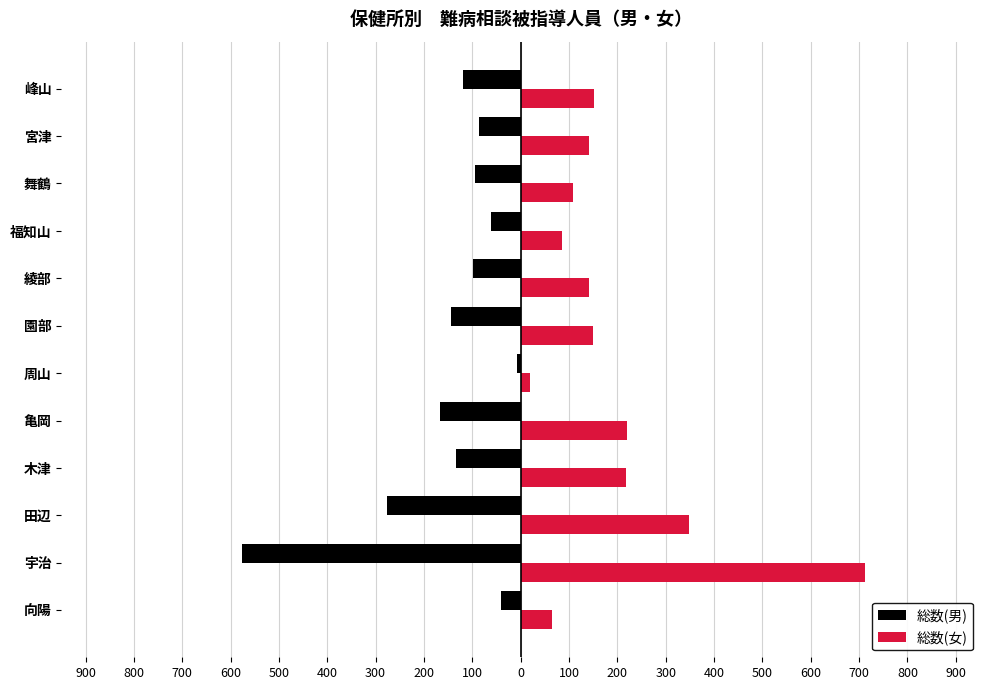

What are all the series names shown in the legend?

総数(男), 総数(女)